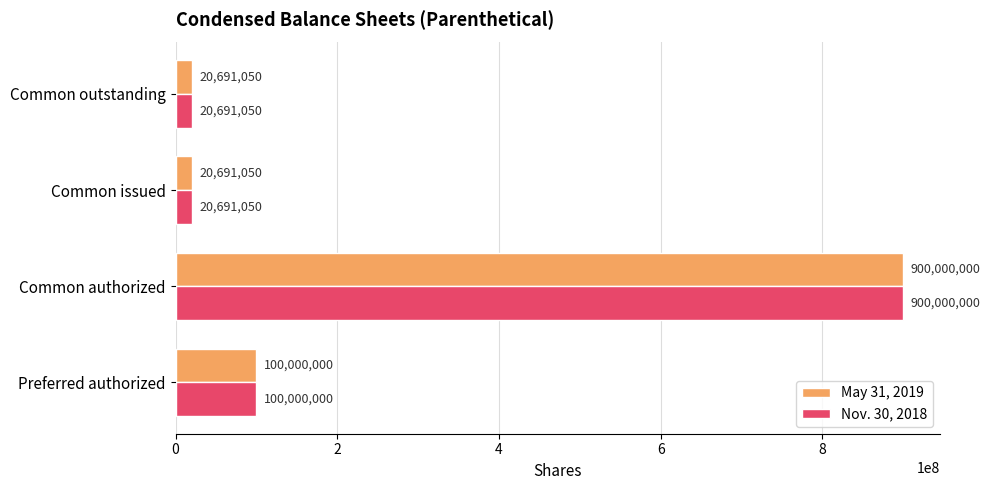

At which category is the sum across all series the highest?

Common authorized